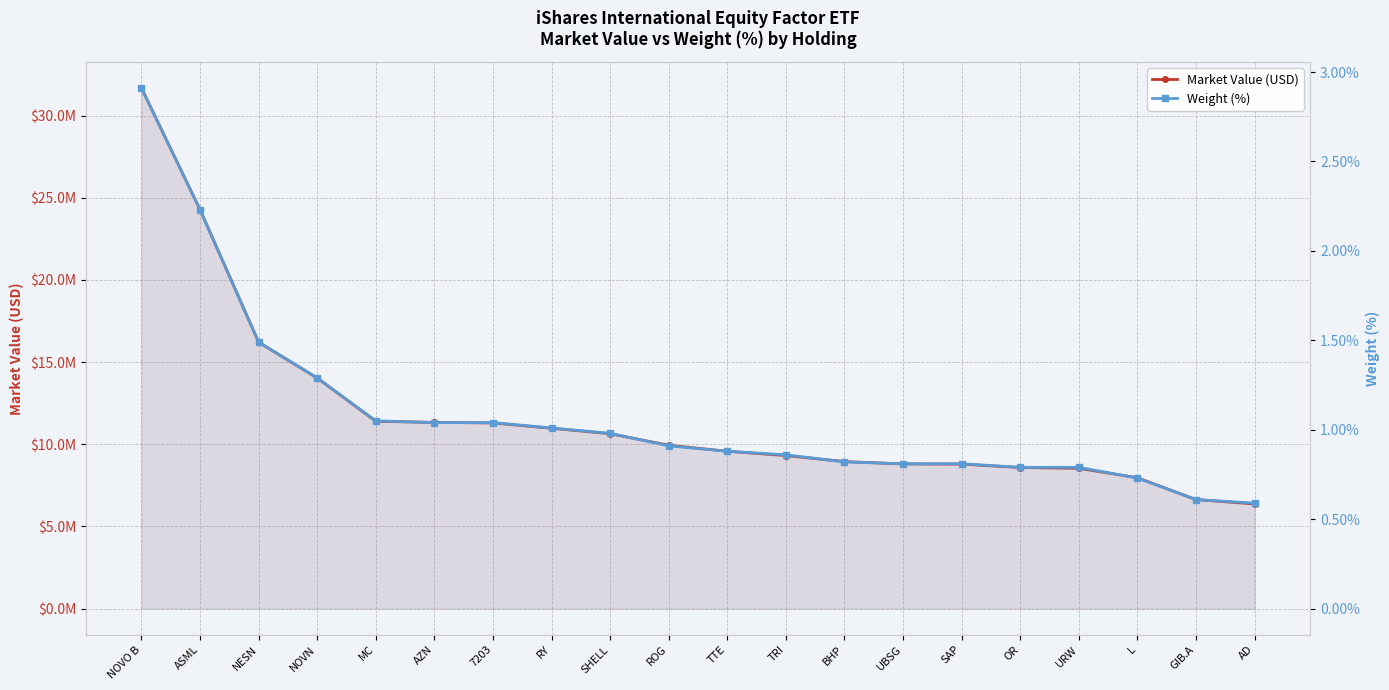

What is the greatest value displayed?

31675318.6